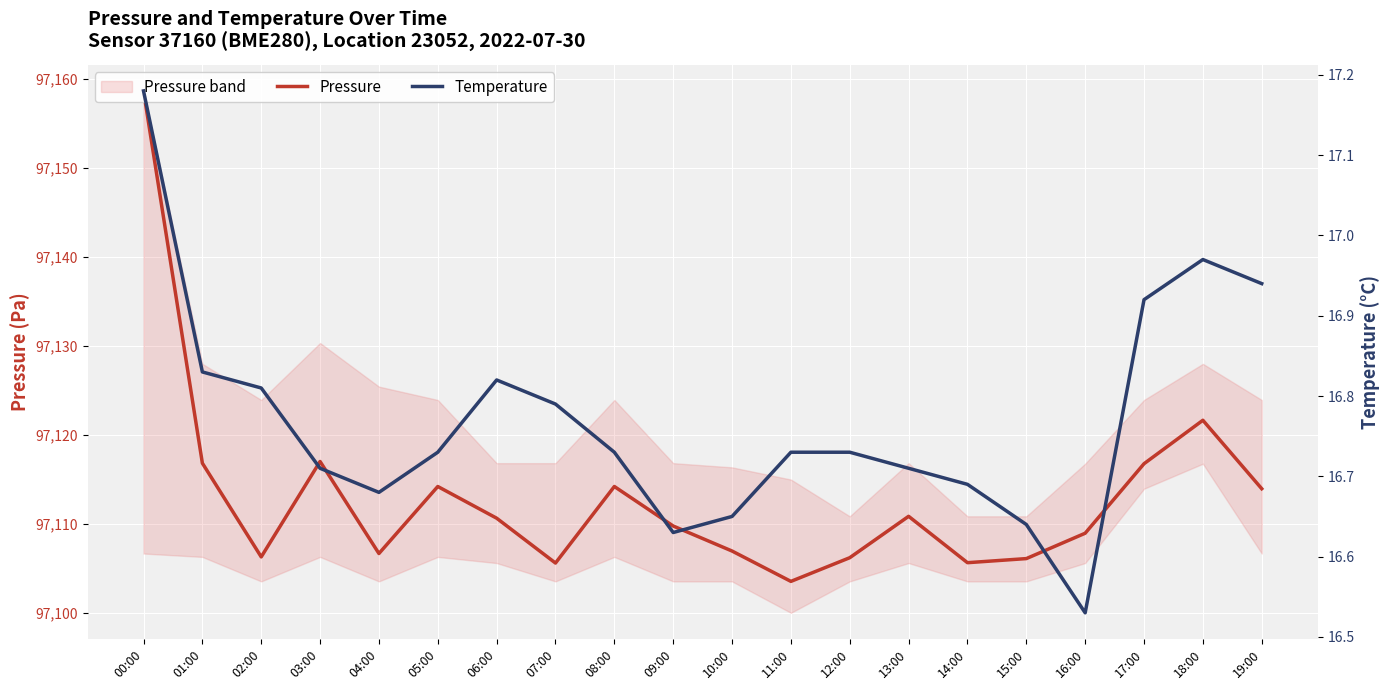

What is the highest value of the Temperature series?

17.2